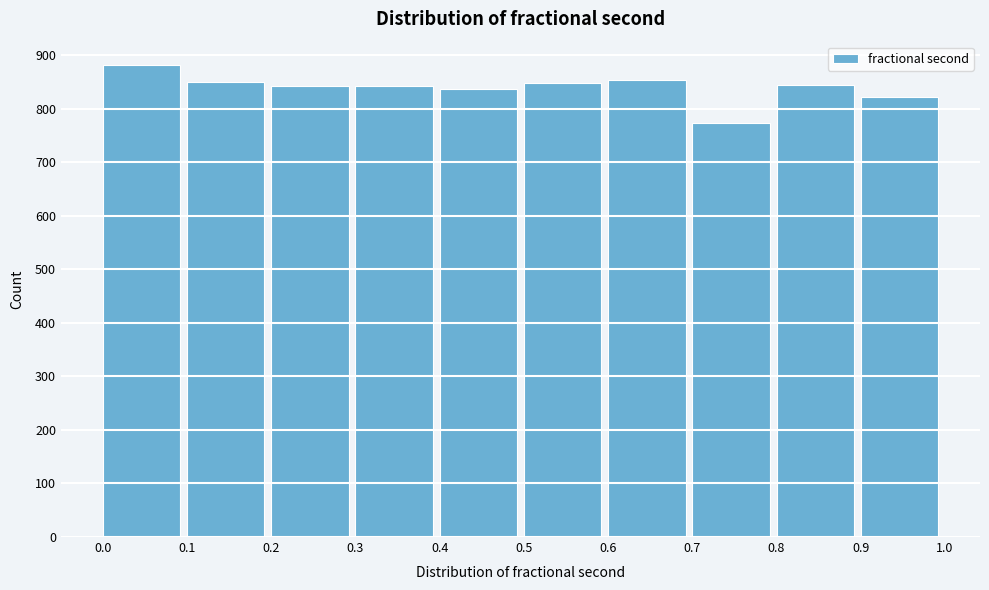

Which range on the x-axis has the tallest bar?

0.0 to 0.1